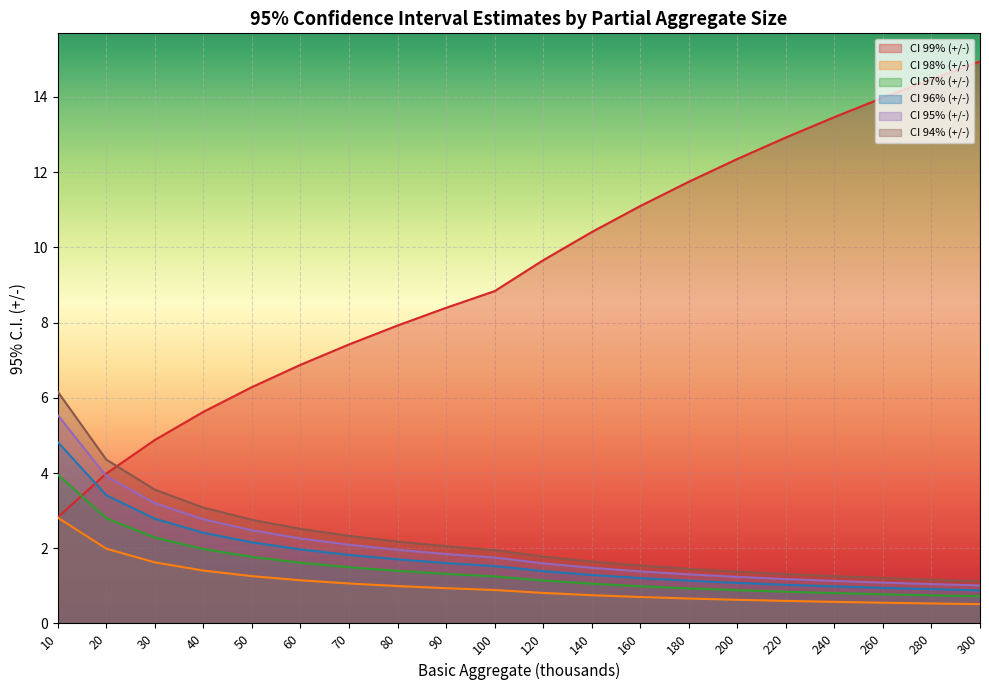

What is the difference between the second highest and second lowest values in the CI 99% (+/-) series?

10.5